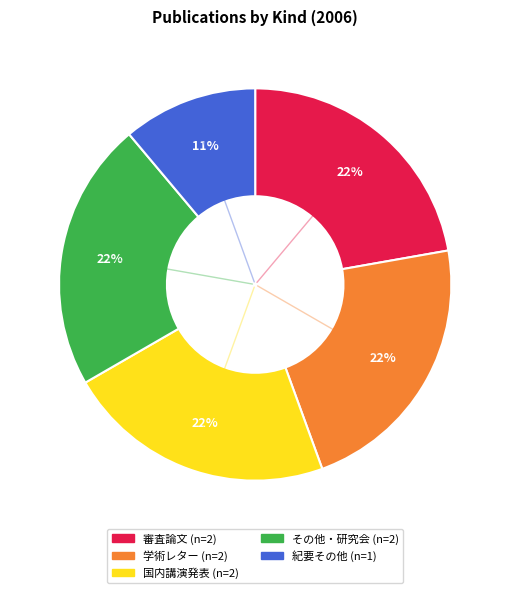

Is there any slice that represents more than half of the pie?

No